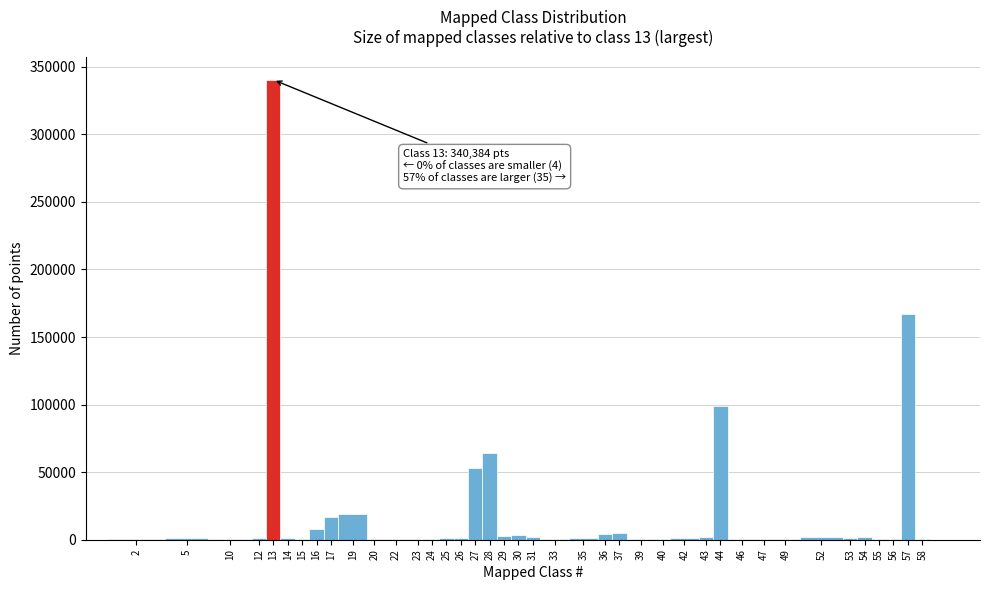

What is the maximum value shown in the chart?

340384